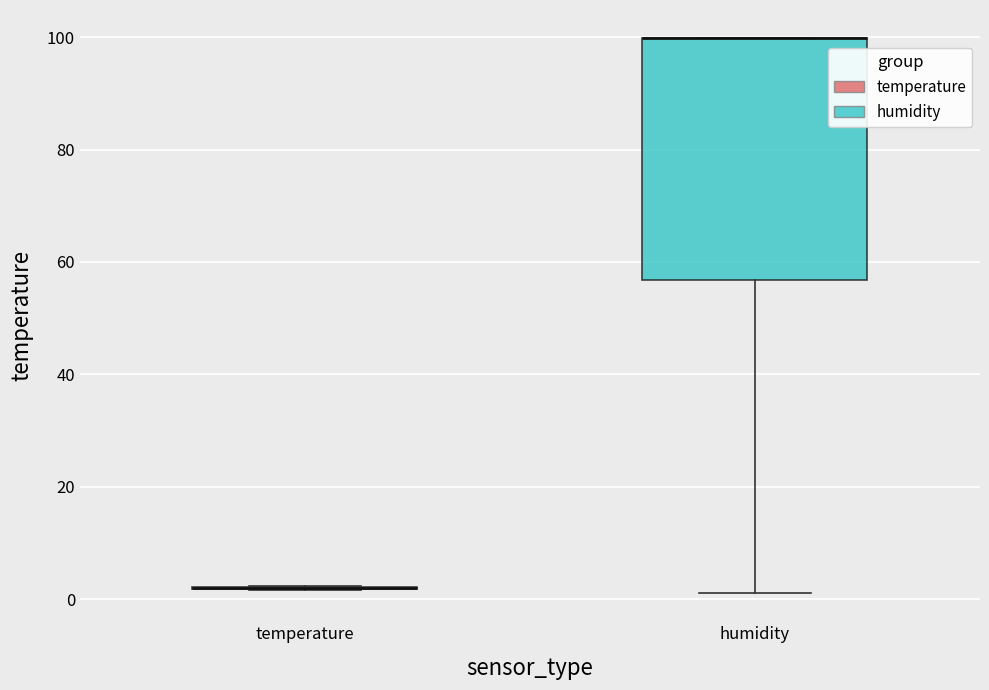

Reading left to right, transcribe this box plot: for each box, give where its median line is, the range the box spans, and where its two whiskers end, as read against the y-axis. The values are not printed on the chart, so give them approximately, as read against the axis.

temperature: box collapsed to a line at 2, whiskers 2 to 2
humidity: median 100 (drawn on the box's upper edge), box 56 to 100, whiskers 2 to 100